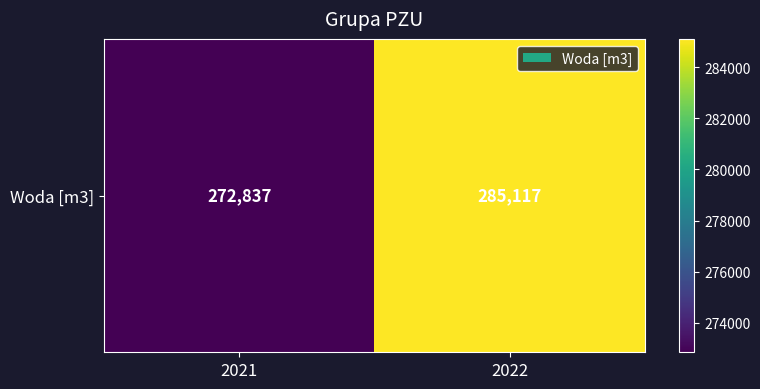

List the labels in order of value, largest first.

2022, 2021